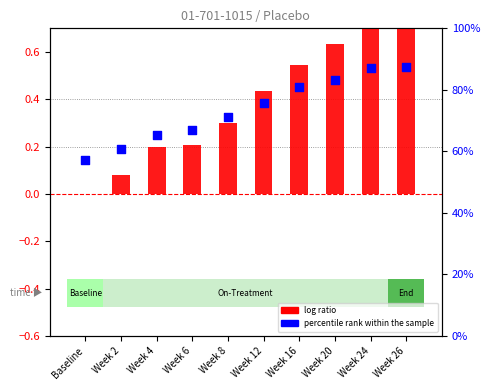

Which series has the largest total across all categories?

percentile rank within the sample